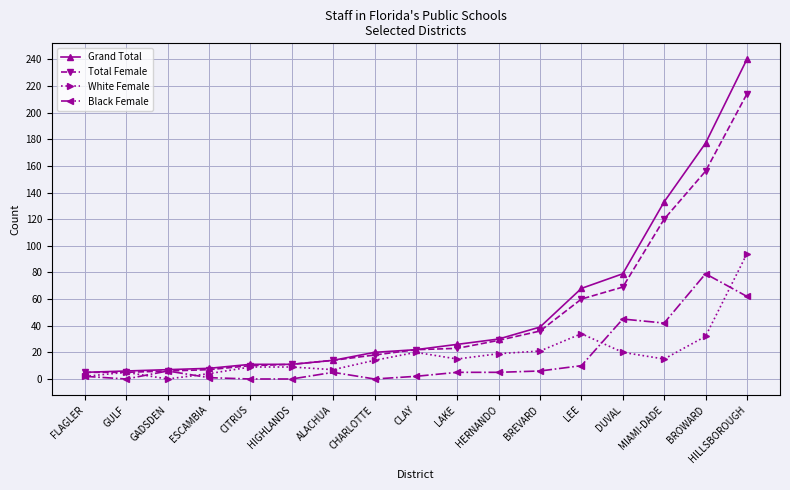

What is the approximate value of Black Female at LEE?

10